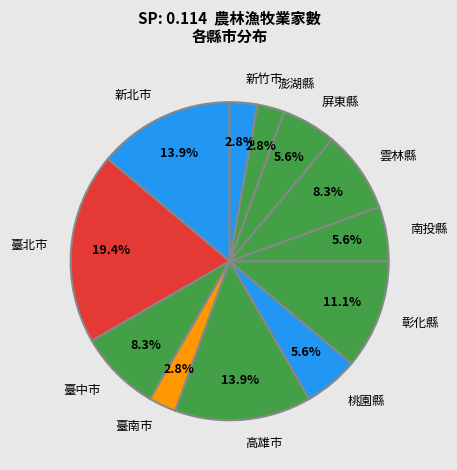

What is the total percentage of 屏東縣 and 雲林縣?

13.9%